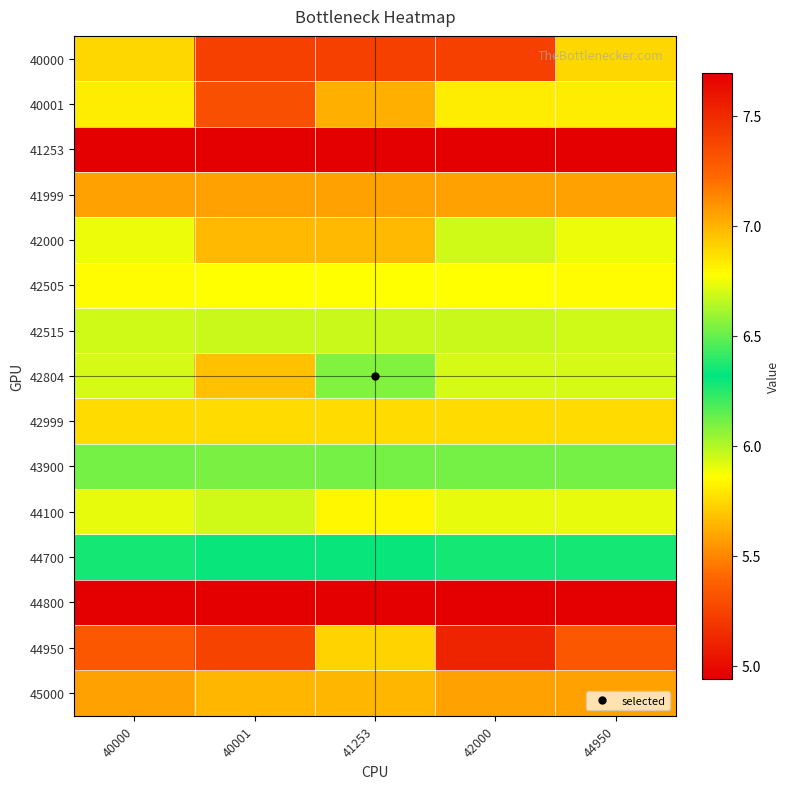

What is the minimum value shown in the chart?

4.9